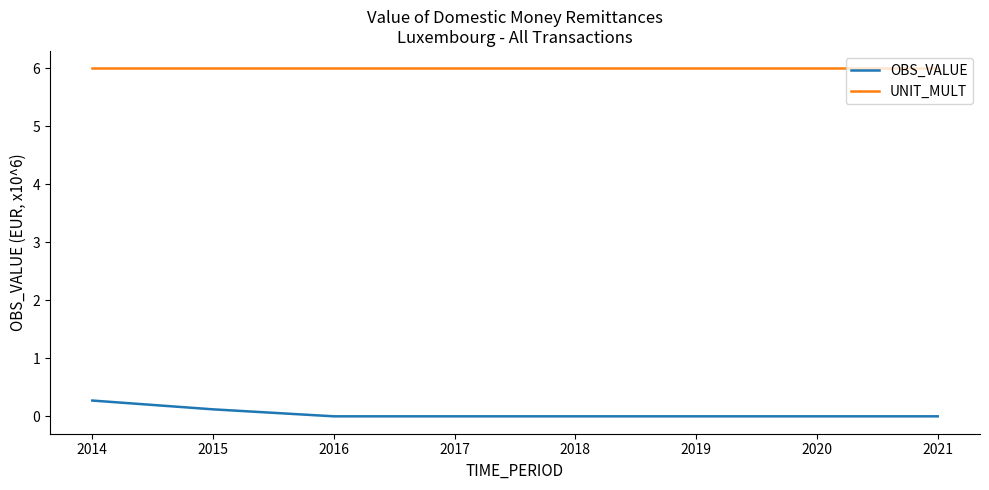

Between 2015 and 2020, which series saw the biggest shift?

OBS_VALUE